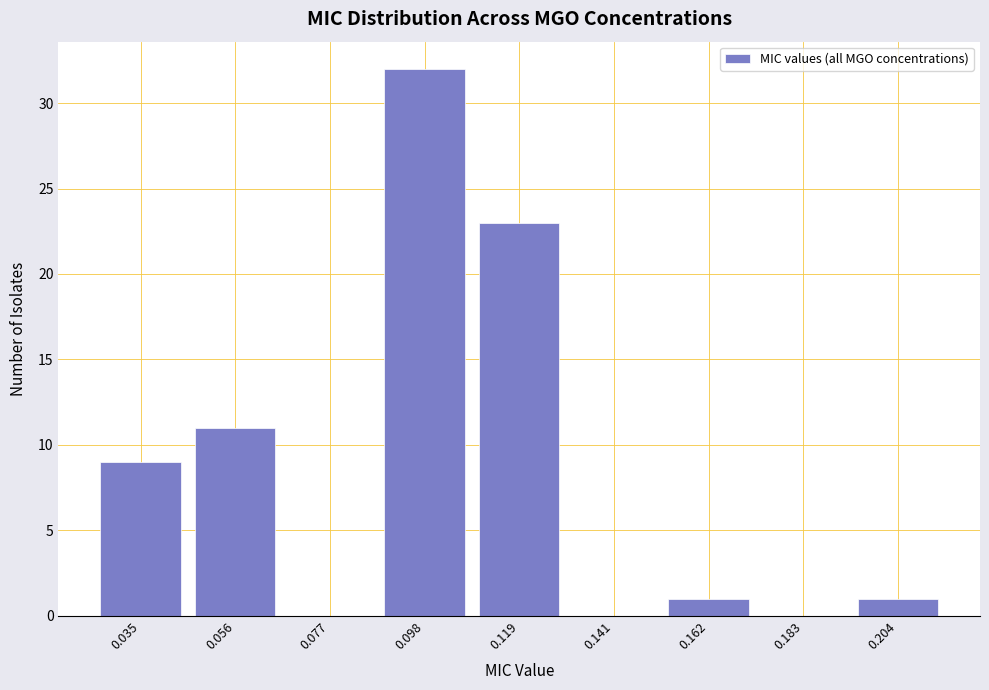

Reading left to right, extract all data points from this chart.

0.035=9	0.056=11	0.077=0	0.098=32	0.119=23	0.141=0	0.162=1	0.183=0	0.204=1